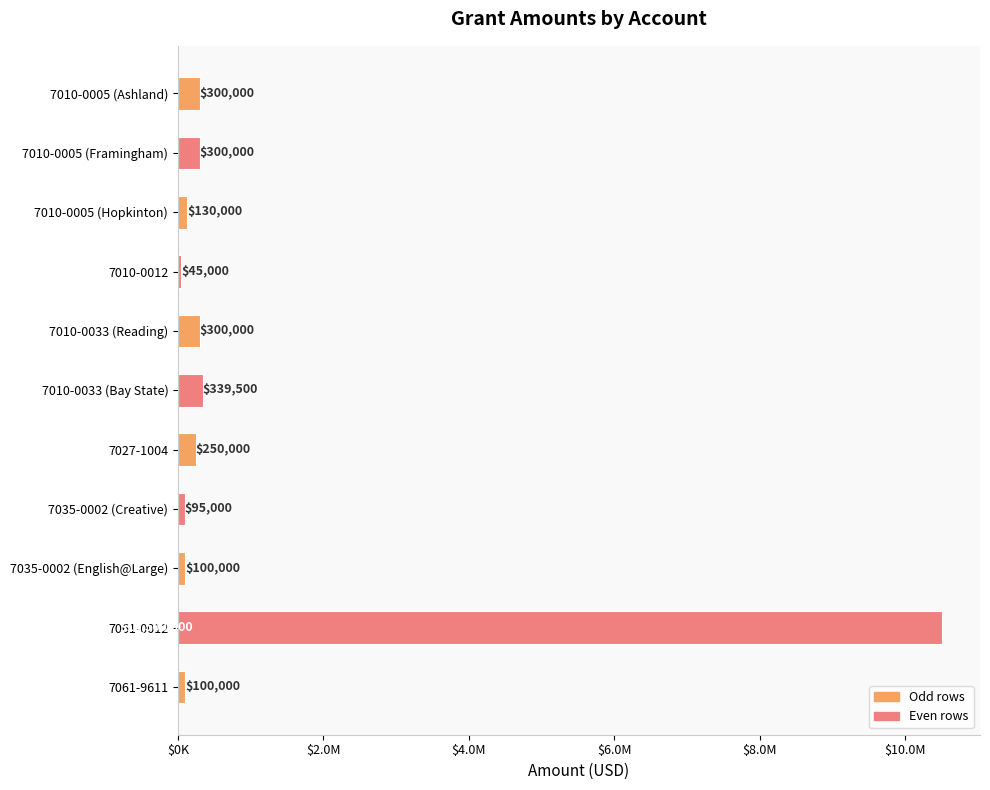

What is the average value?

1132682